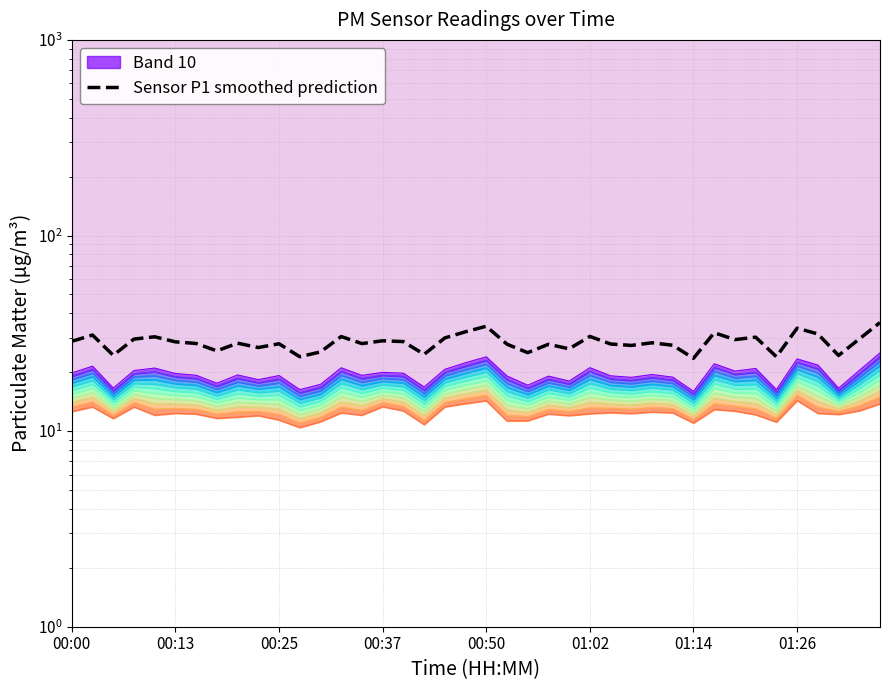

How many lines are shown in the chart?

1